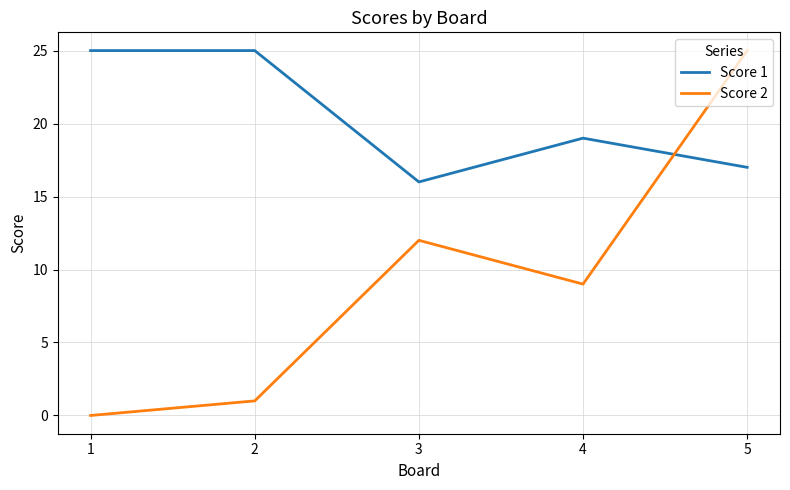

How many interior local peaks does the Score 2 series have?

1